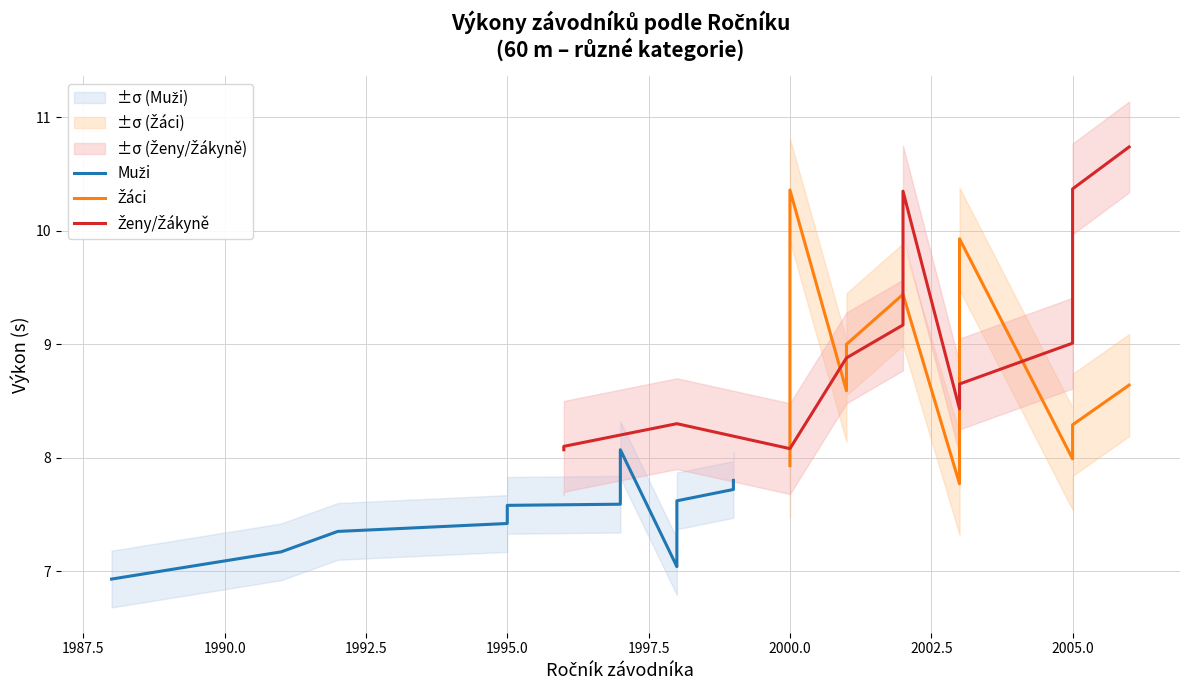

What is the minimum value shown in the chart?

6.9